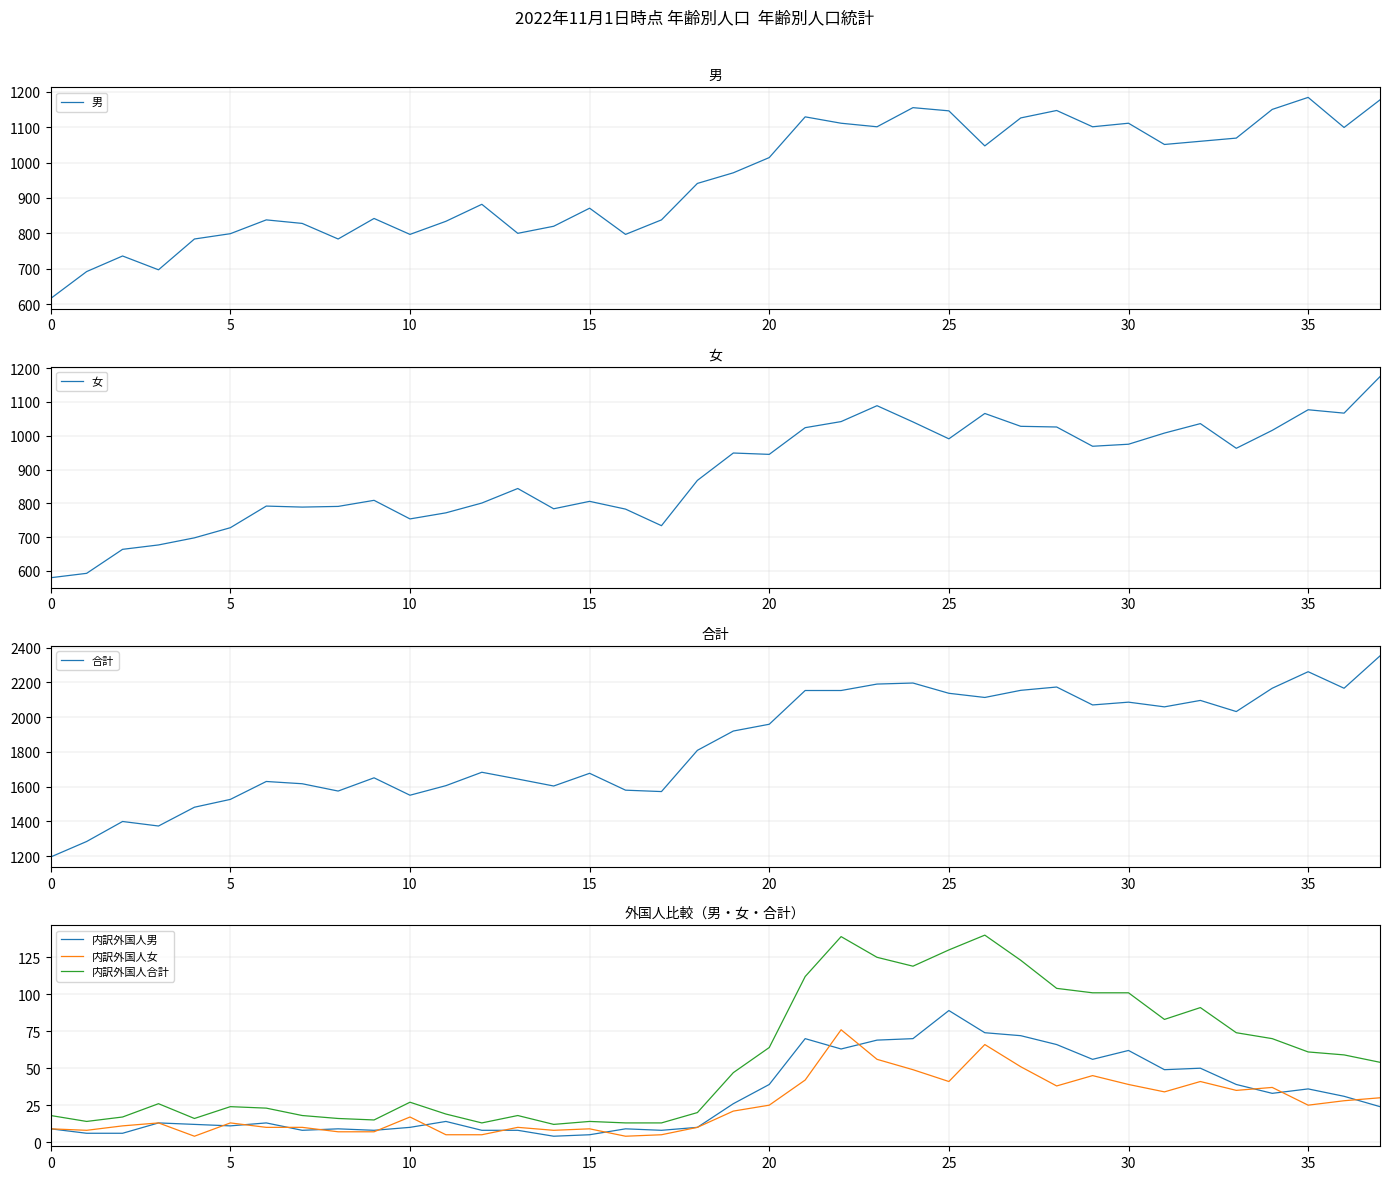

What is the difference between the second highest and second lowest values in the 男 series?

485